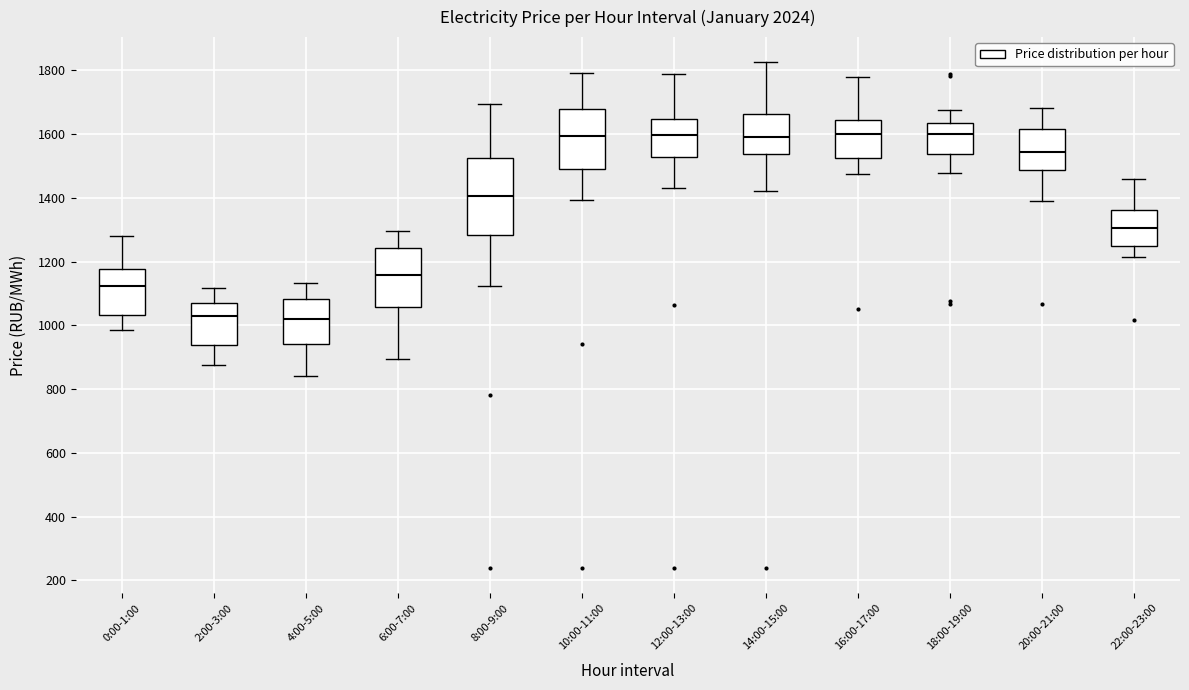

Reading left to right, transcribe this box plot: for each box, give where its median line is, the range the box spans, and where its two whiskers end, as read against the y-axis. The values are not printed on the chart, so give them approximately, as read against the axis.

0:00-1:00: median 1120, box 1040 to 1180, whiskers 980 to 1280
2:00-3:00: median 1020, box 940 to 1080, whiskers 880 to 1120
4:00-5:00: median 1020, box 940 to 1080, whiskers 840 to 1140
6:00-7:00: median 1160, box 1060 to 1240, whiskers 900 to 1300
8:00-9:00: median 1400, box 1280 to 1520, whiskers 1120 to 1700
10:00-11:00: median 1600, box 1500 to 1680, whiskers 1400 to 1800
12:00-13:00: median 1600, box 1520 to 1640, whiskers 1440 to 1780
14:00-15:00: median 1580, box 1540 to 1660, whiskers 1420 to 1820
16:00-17:00: median 1600, box 1520 to 1640, whiskers 1480 to 1780
18:00-19:00: median 1600, box 1540 to 1640, whiskers 1480 to 1680
20:00-21:00: median 1540, box 1480 to 1620, whiskers 1400 to 1680
22:00-23:00: median 1300, box 1240 to 1360, whiskers 1220 to 1460